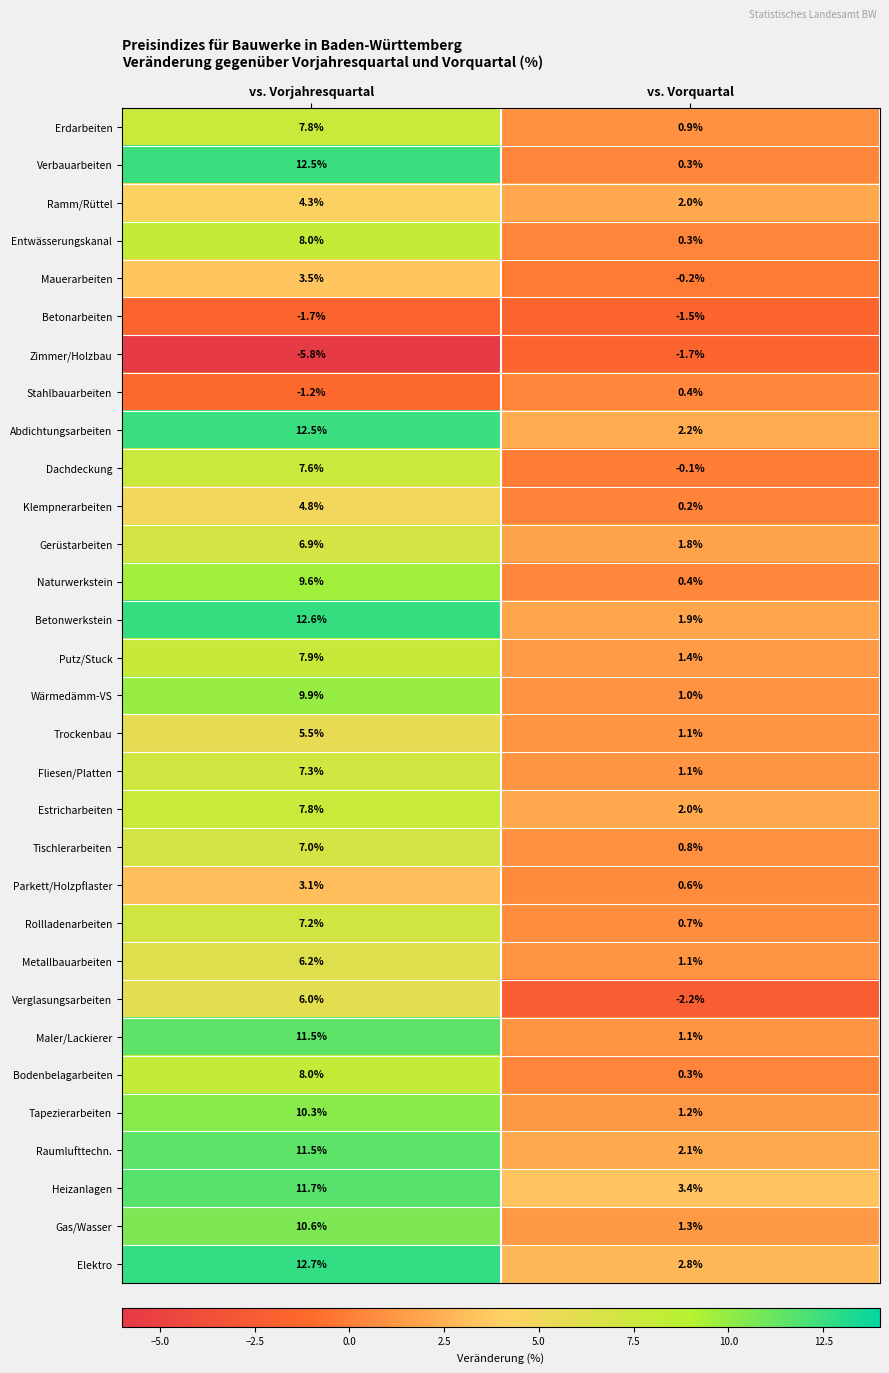

List the labels in order of Dachdeckung value, largest first.

vs. Vorjahresquartal, vs. Vorquartal